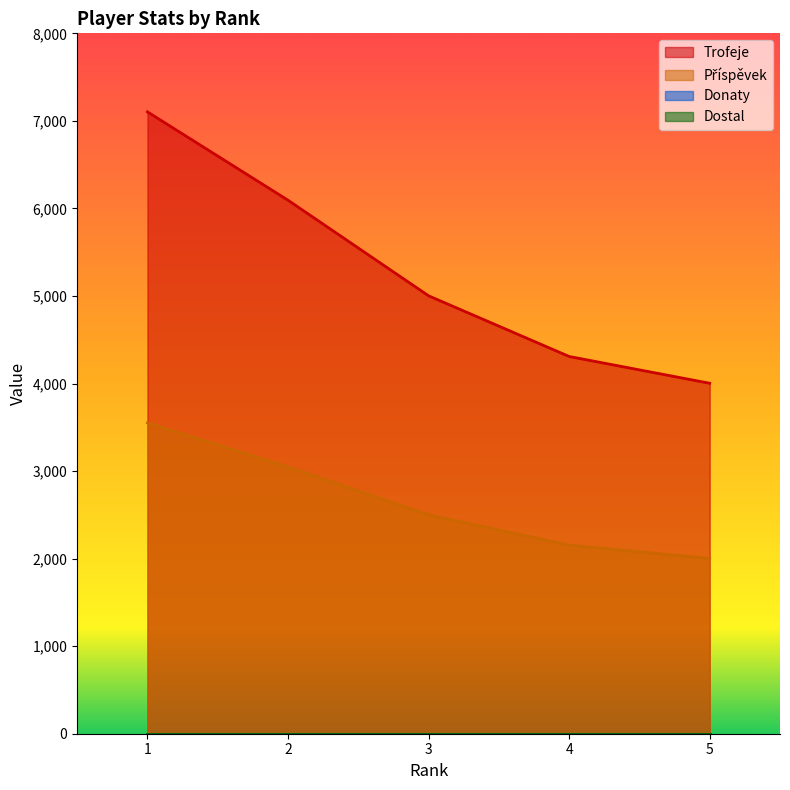

What is the value of the Příspěvek point at the 4th from the left?

2154